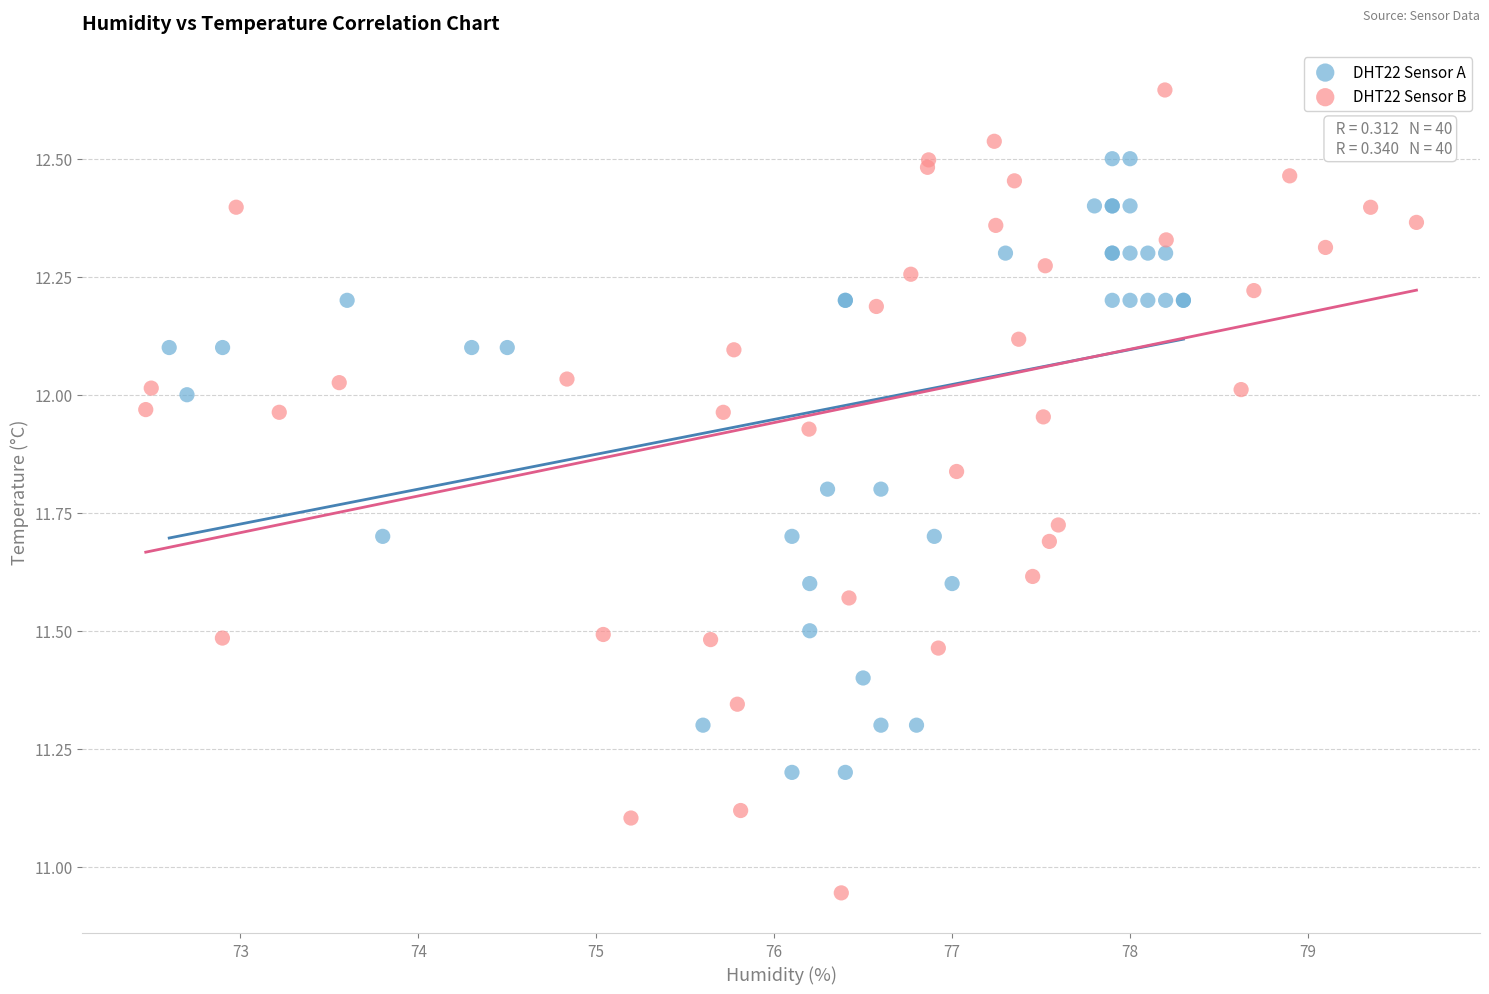

Which series reaches the maximum Y coordinate?

DHT22 Sensor B